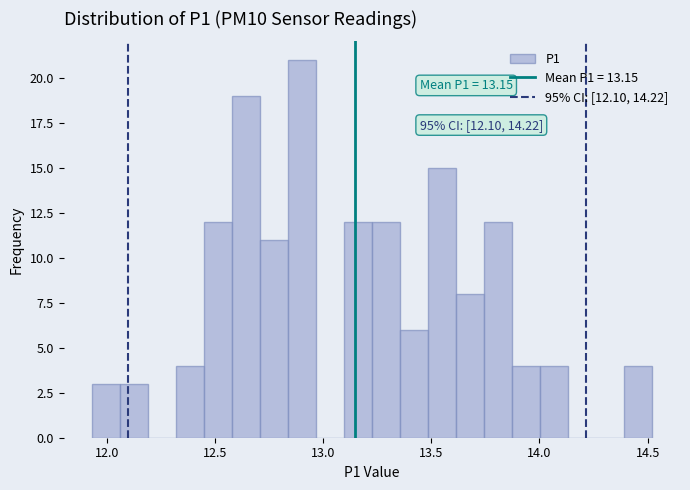

Around what value on the x-axis is the tallest bar? Give the approximate position of its centre, as read against the axis.

12.90